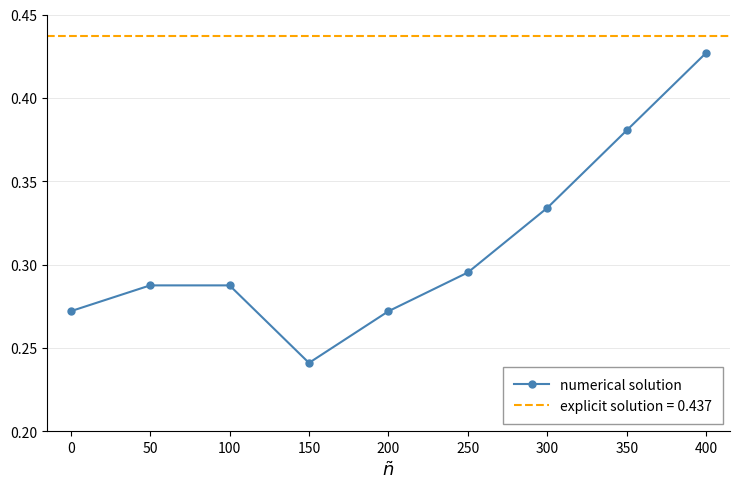

What is the greatest value displayed?

0.4